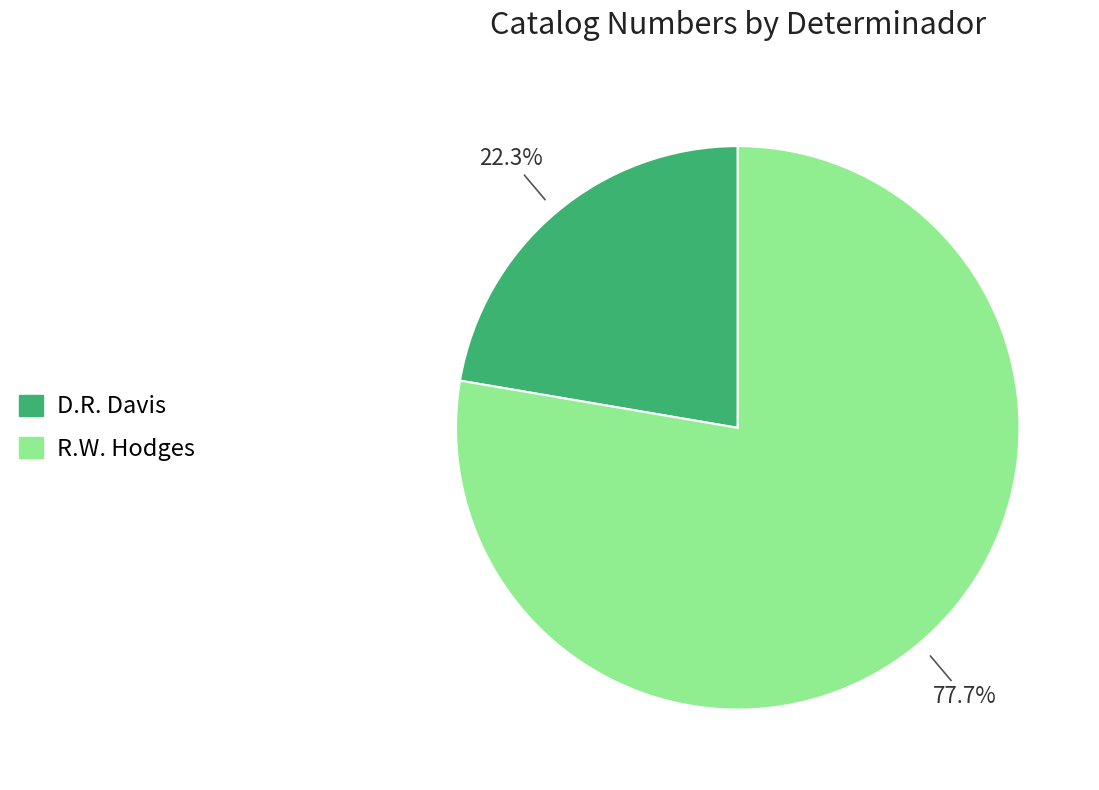

Is the sum of R.W. Hodges and D.R. Davis greater than half?

Yes